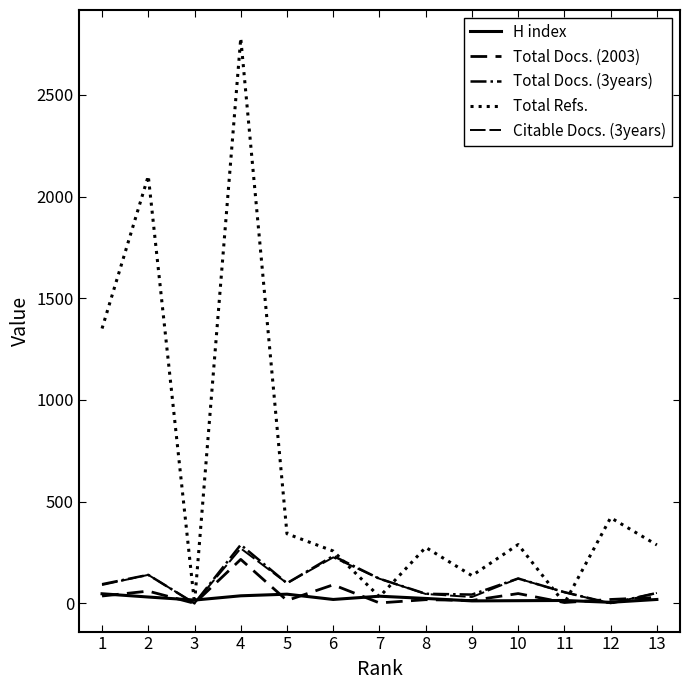

What is the maximum value for Citable Docs. (3years)?

270